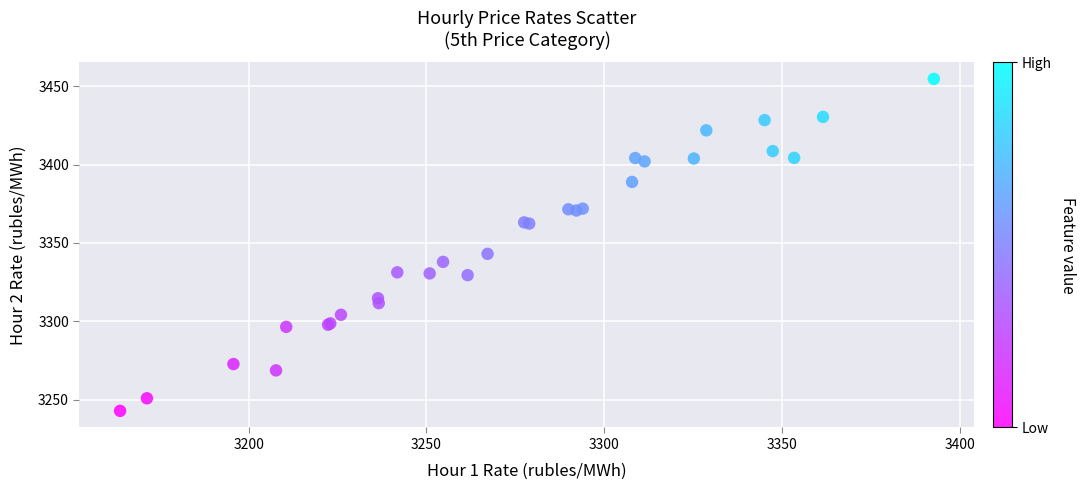

What Y value in the scatter plot is closest to 3348?

3343.0